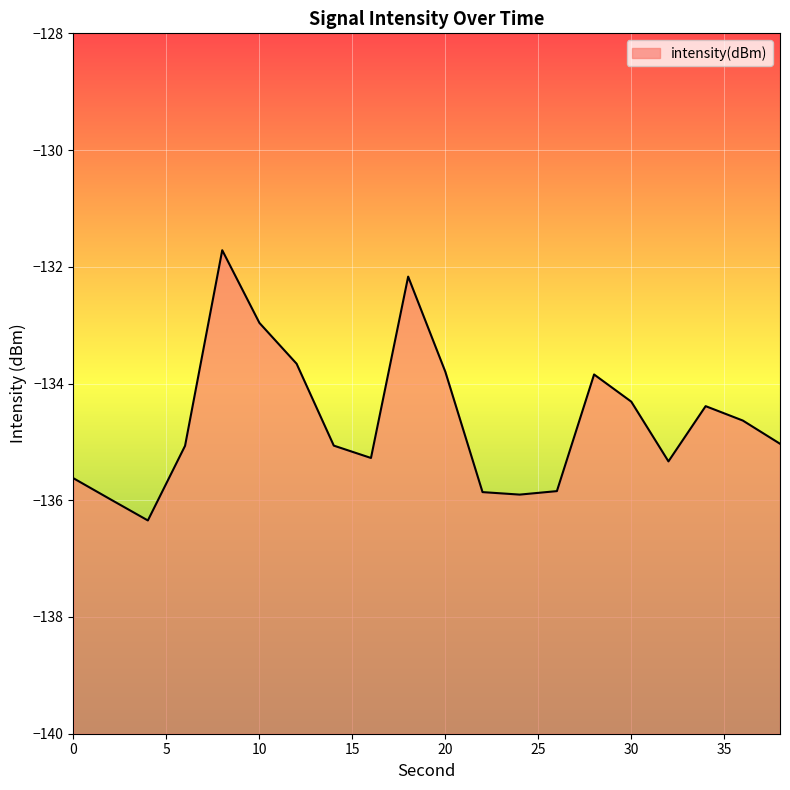

What is the sum of all values?

-2692.8